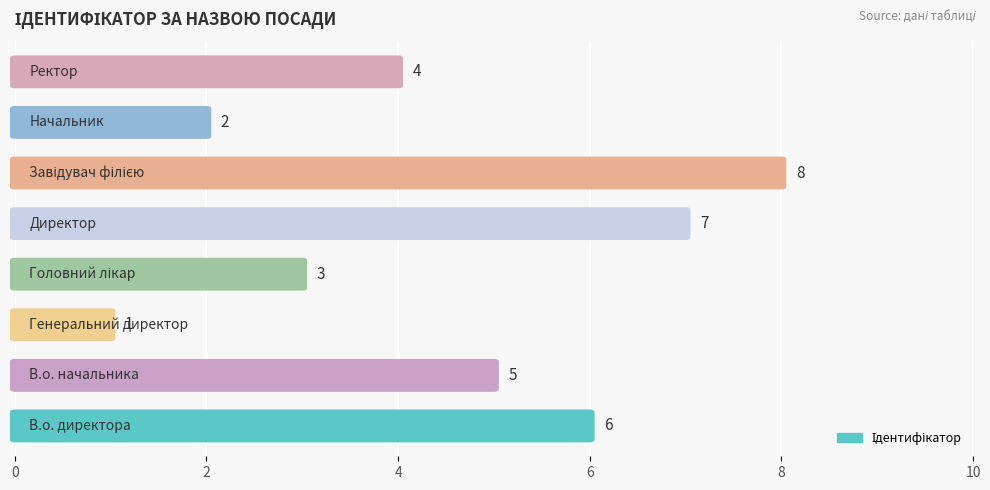

Reading left to right, list all the values displayed in this chart.

6	5	1	3	7	8	2	4